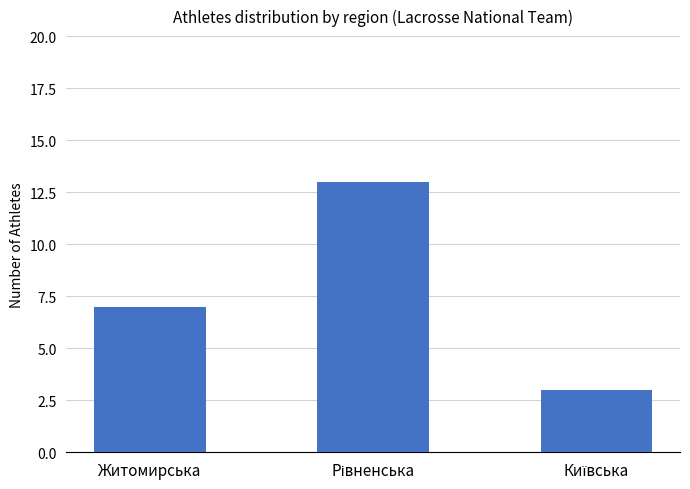

What position from the left is Житомирська?

1